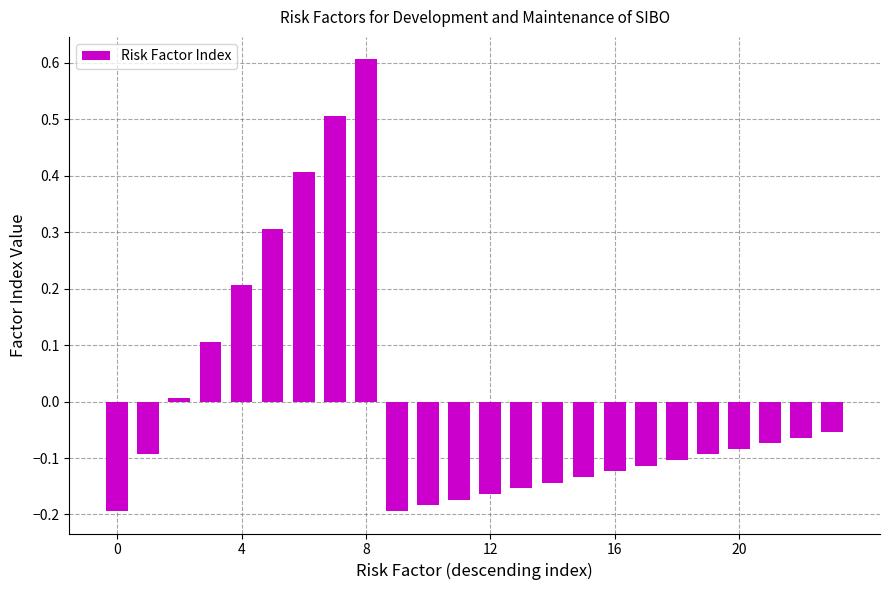

What is the difference between the second highest and second lowest values?

0.7